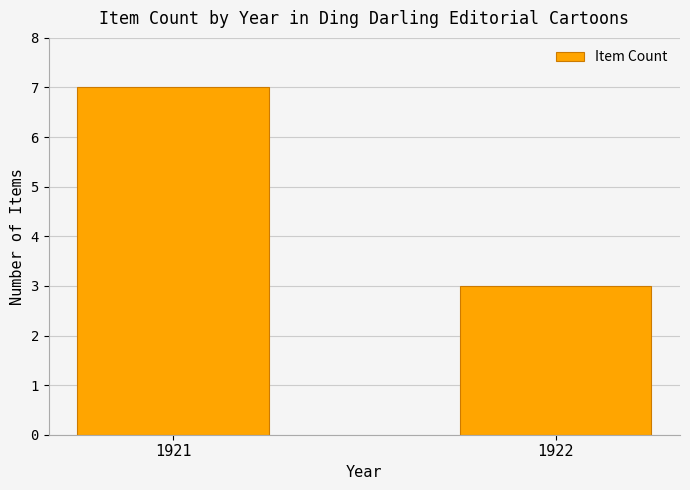

What is the difference between the maximum and minimum values?

4